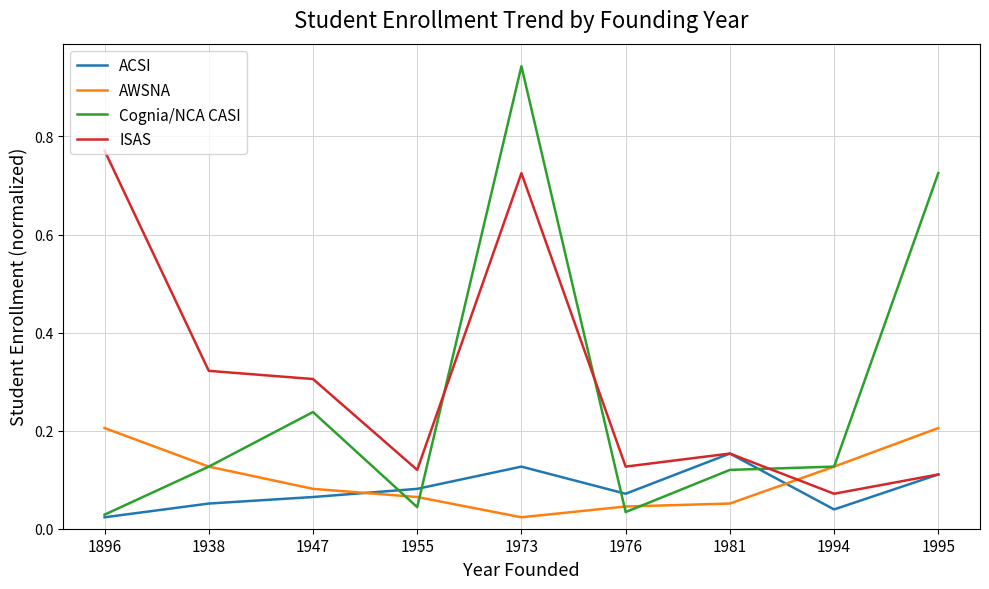

Count the number of categories in the chart.

9